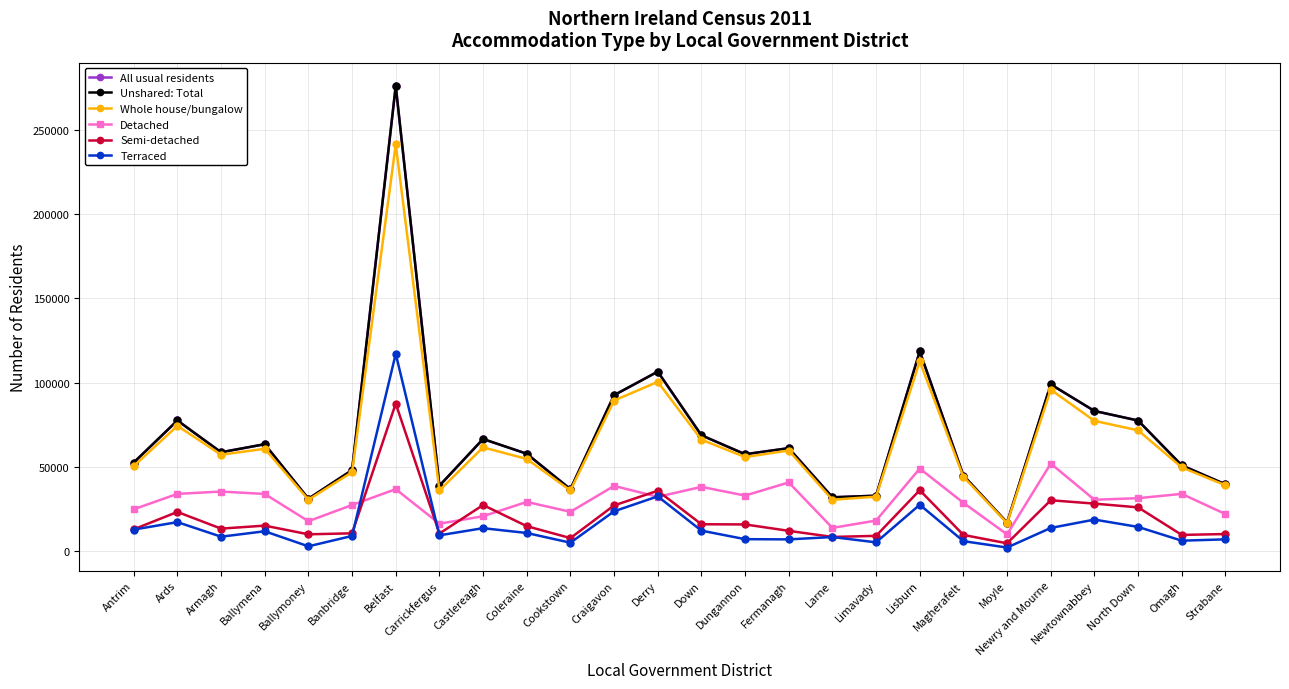

The value of Detached at Antrim is 14058. True or false?

False